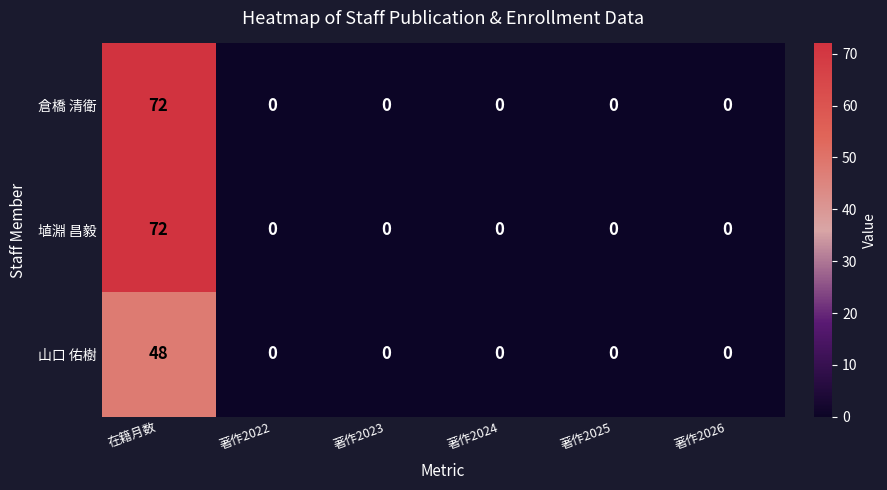

Reading left to right, extract all data points from this chart.

倉橋 清衛: 在籍月数=72	著作2022=0	著作2023=0	著作2024=0	著作2025=0	著作2026=0
埴淵 昌毅: 在籍月数=72	著作2022=0	著作2023=0	著作2024=0	著作2025=0	著作2026=0
山口 佑樹: 在籍月数=48	著作2022=0	著作2023=0	著作2024=0	著作2025=0	著作2026=0